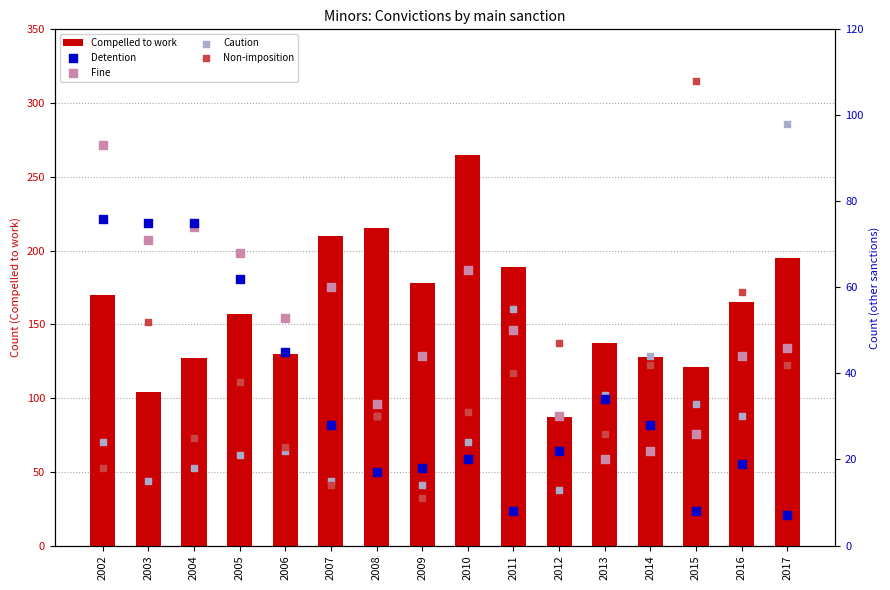

Which series reaches the minimum Y coordinate?

Detention